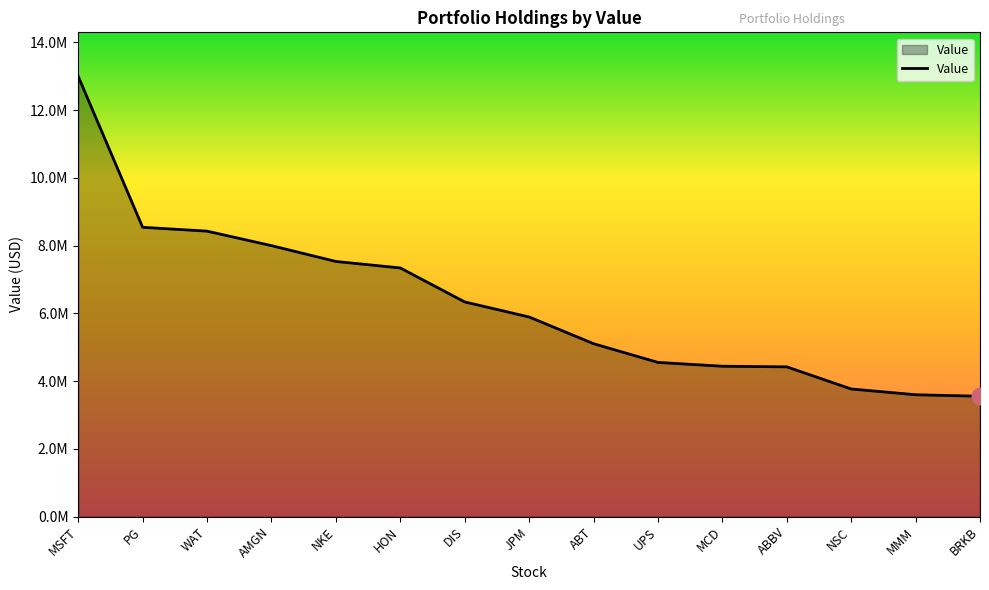

At which label is the value closest to 8275000?

WAT